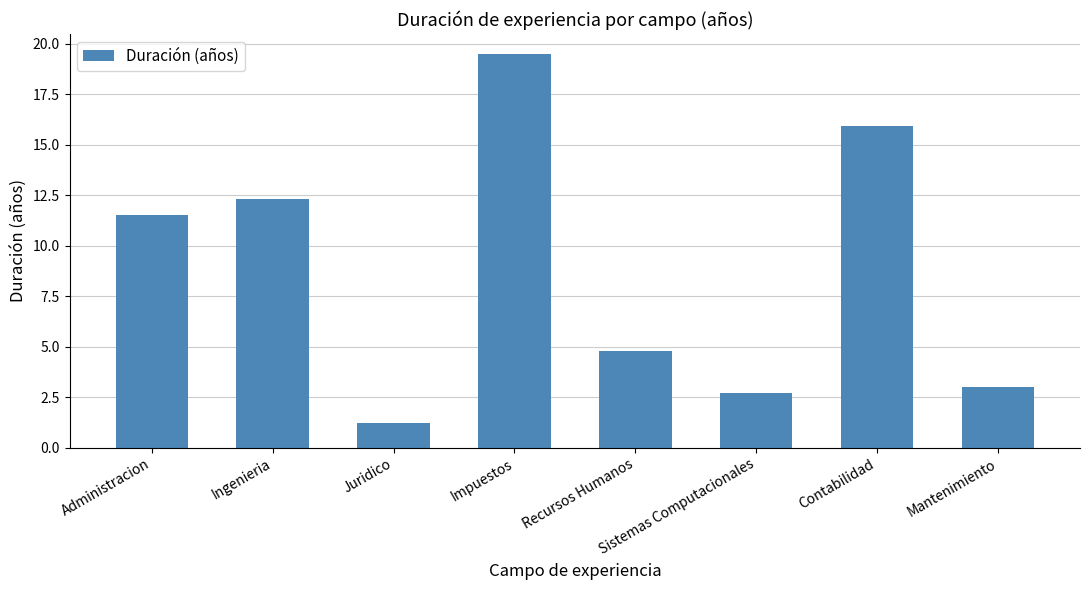

What is the sum of all values?

70.9